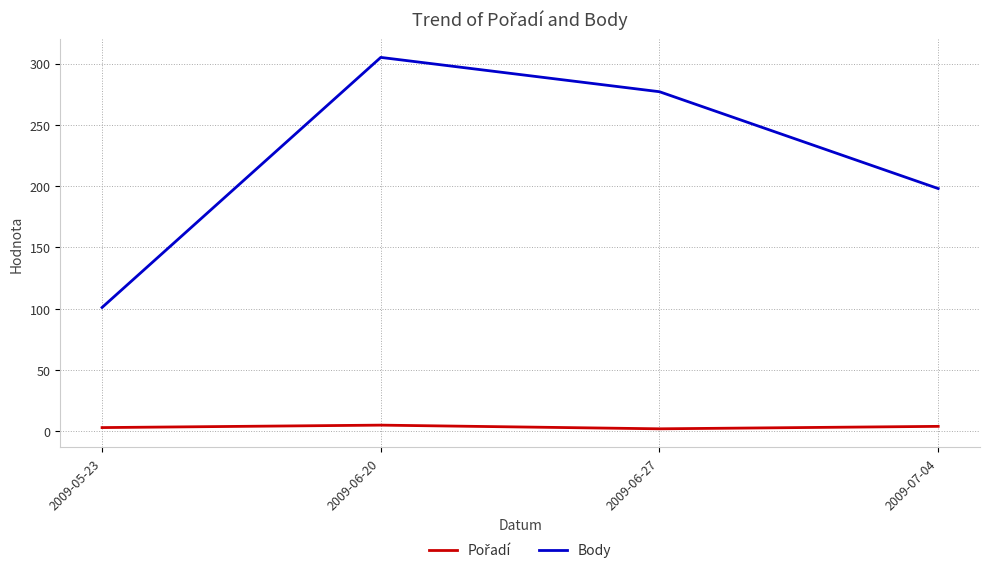

Which series changed the most between 2009-06-20 and 2009-06-27?

Body